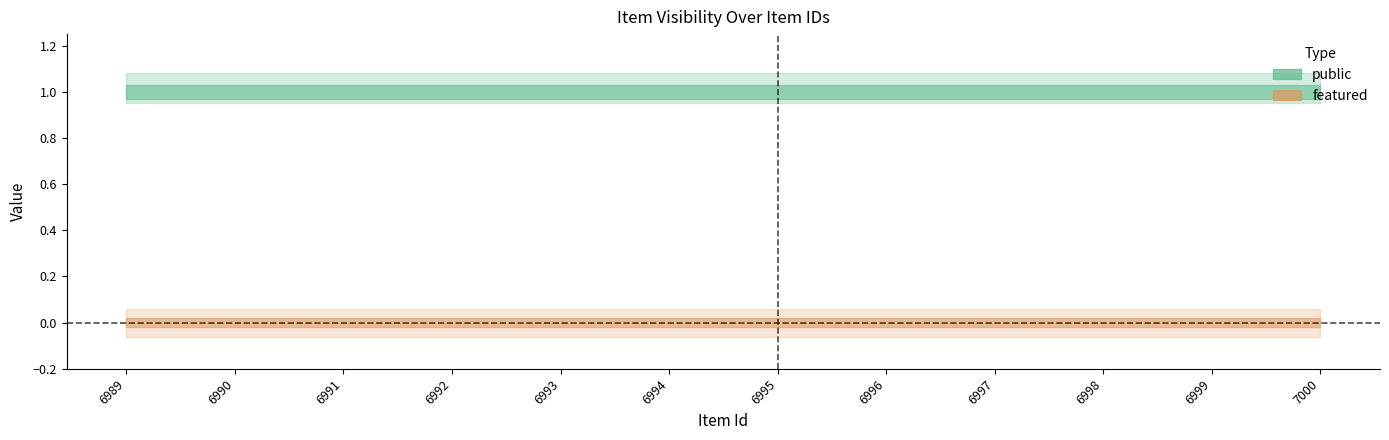

Reading right to left, what are all the values shown in this chart?

public: 1	1	1	1	1	1	1	1	1	1	1	1
featured: 0	0	0	0	0	0	0	0	0	0	0	0